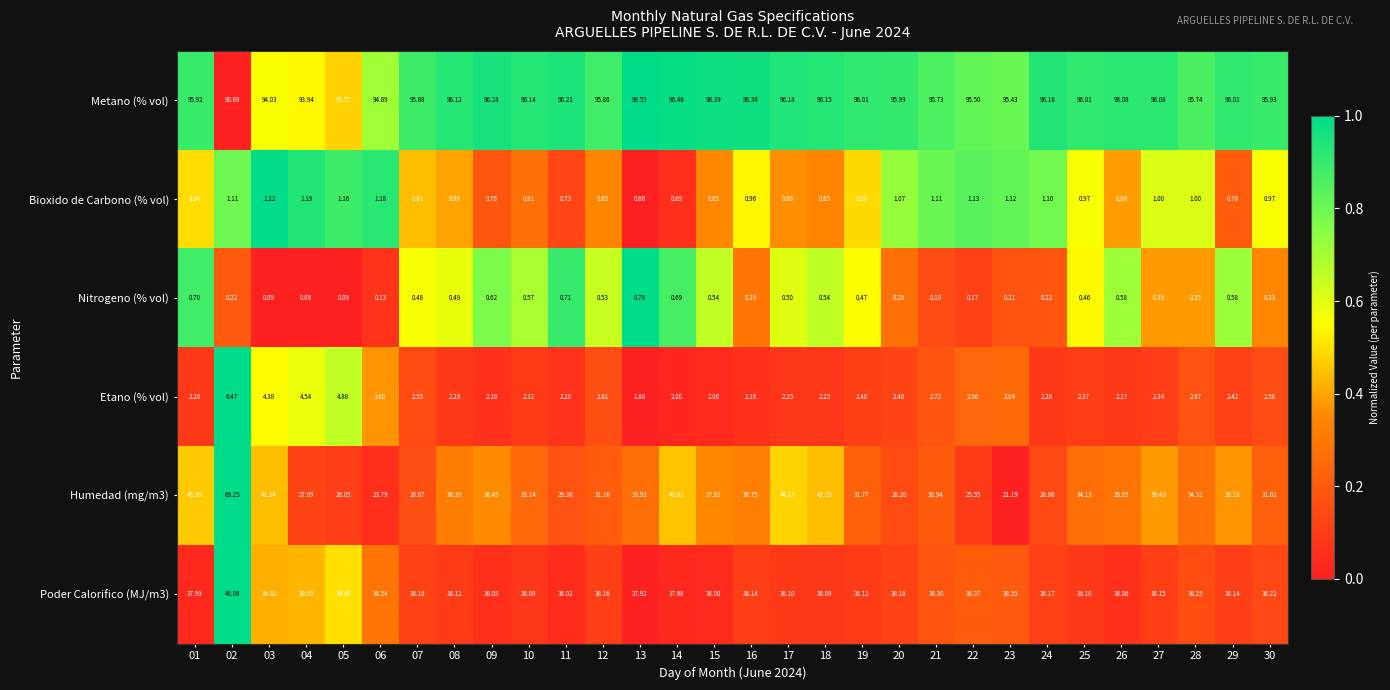

At 20, list the series in order from largest to smallest.

Metano (% vol), Poder Calorifico (MJ/m3), Humedad (mg/m3), Etano (% vol), Bioxido de Carbono (% vol), Nitrogeno (% vol)